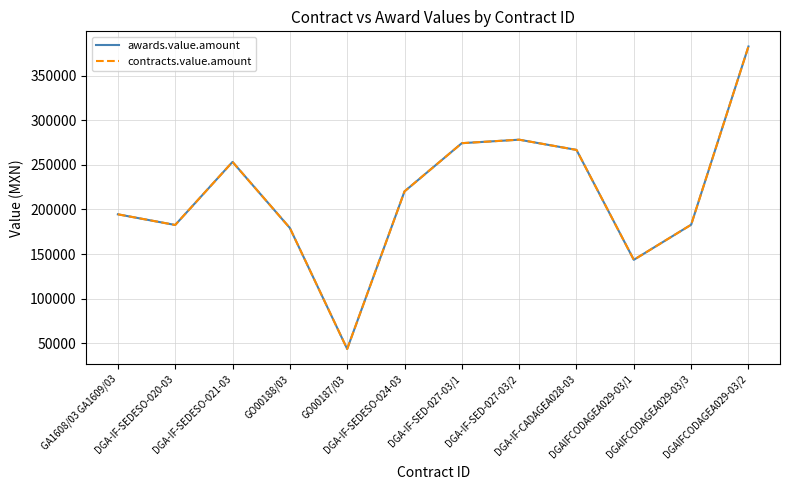

Does the chart have visible grid lines?

Yes